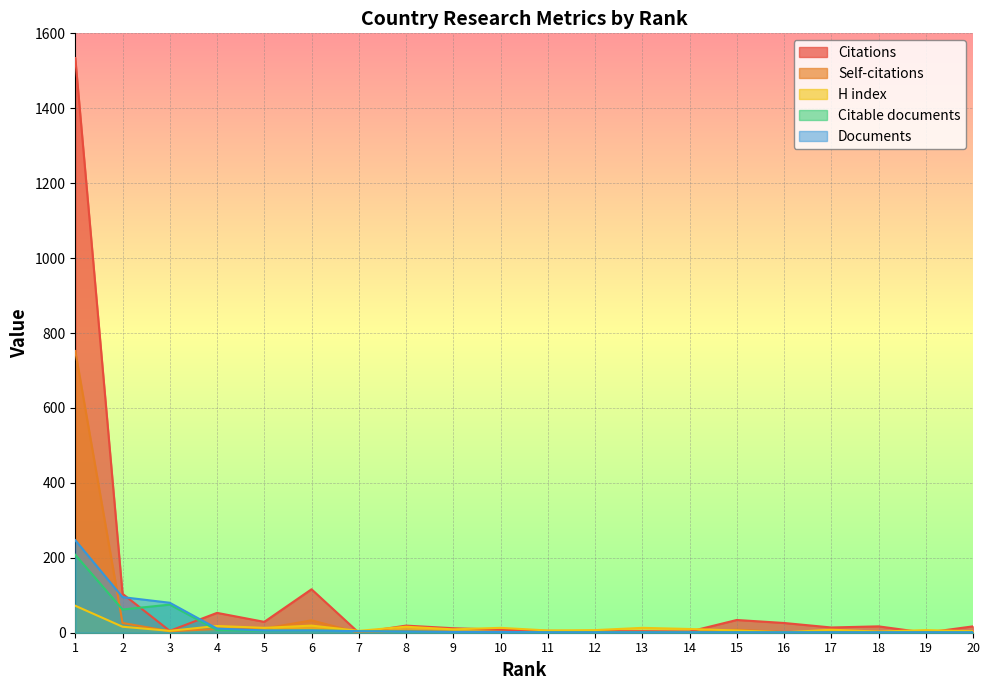

Which series has the widest spread of values?

Citations